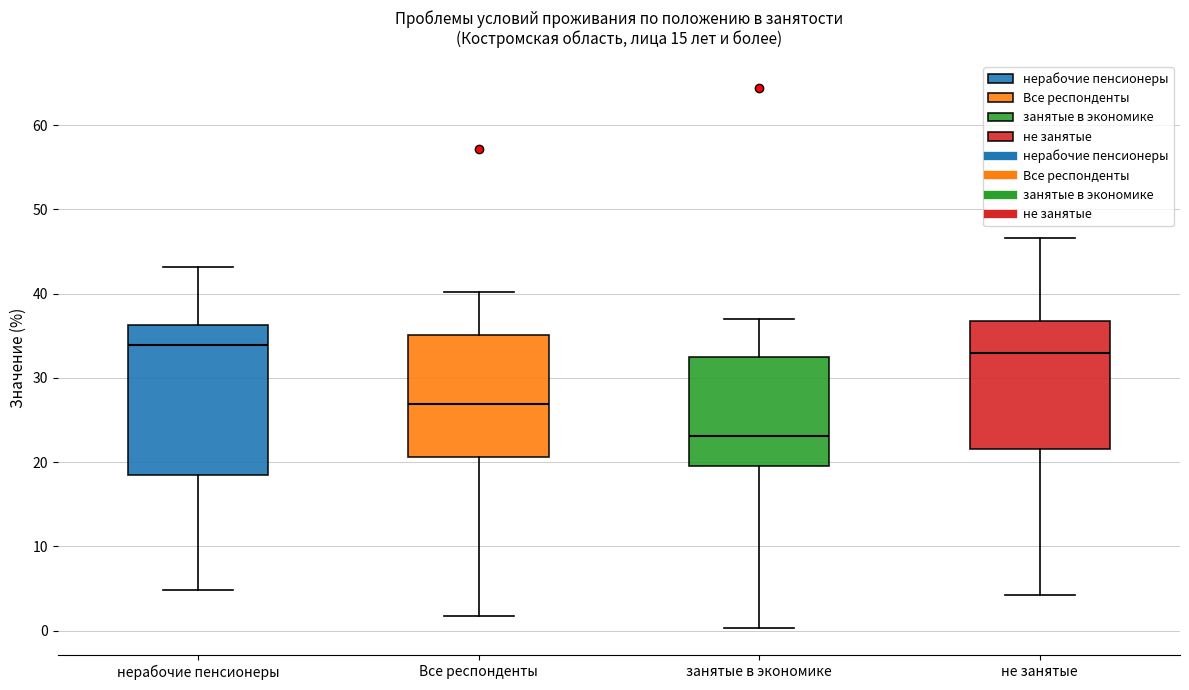

Which box is the tallest, from its lower edge to its upper edge?

нерабочие пенсионеры